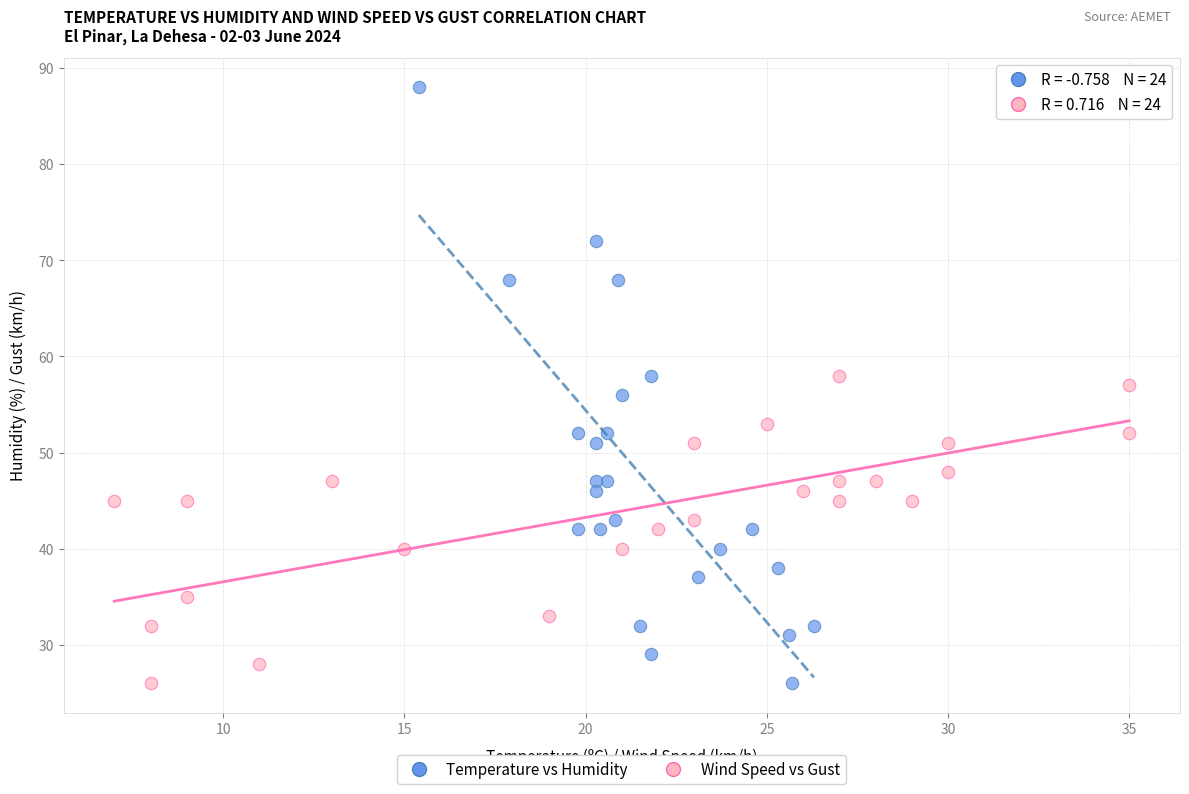

What are all the series names shown in the legend?

Temperature vs Humidity, Wind Speed vs Gust